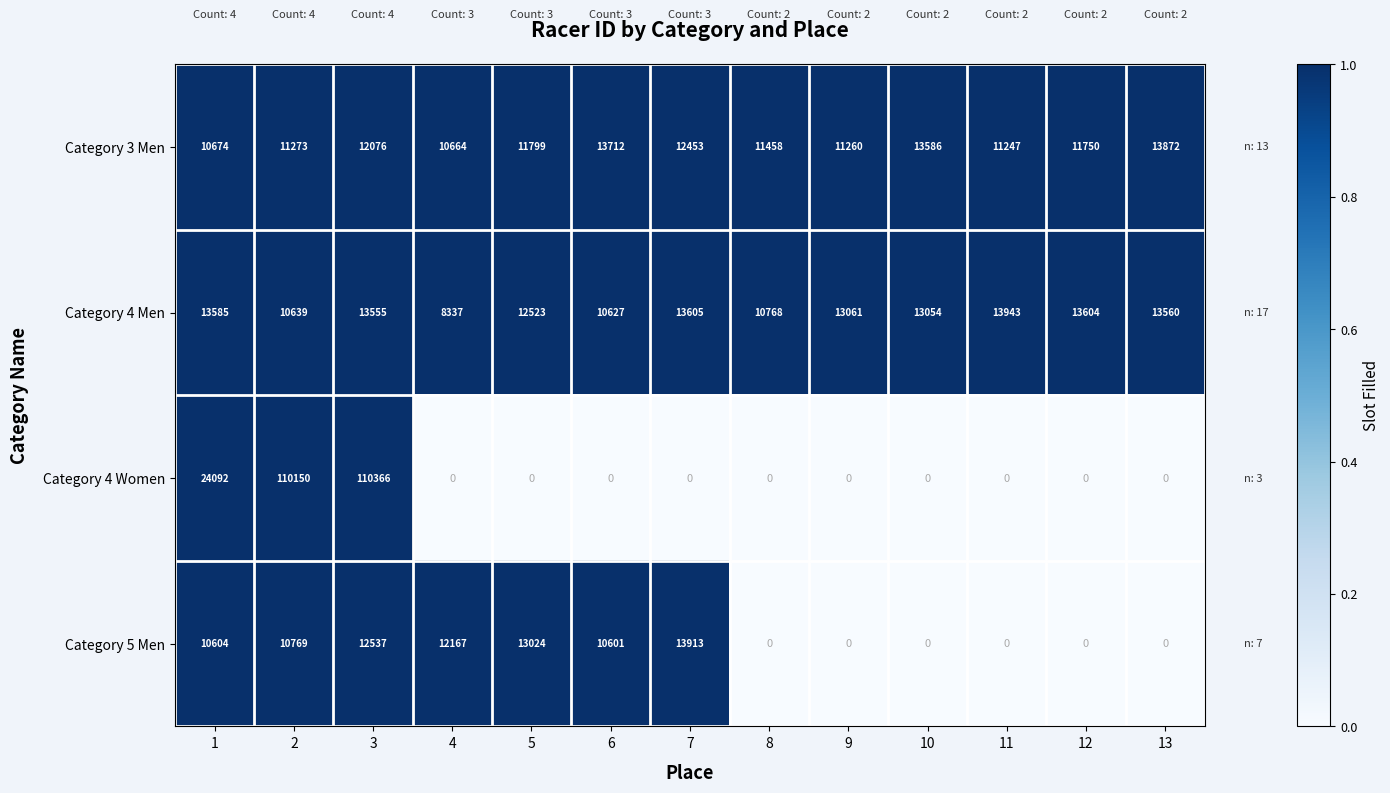

What is the maximum value shown in the chart?

110366